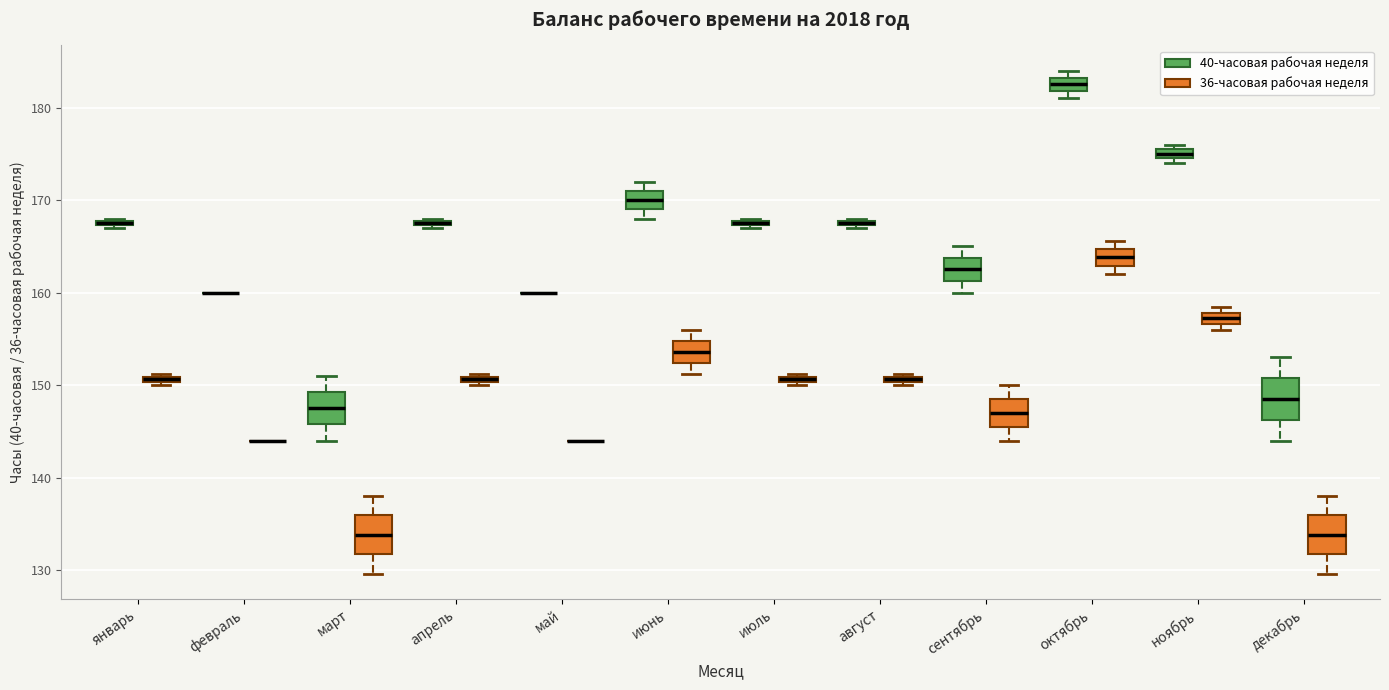

Where is the upper edge of the box for сентябрь (40-часовая рабочая неделя) on the y-axis? The values are not printed on the chart, so give them approximately, as read against the axis.

164